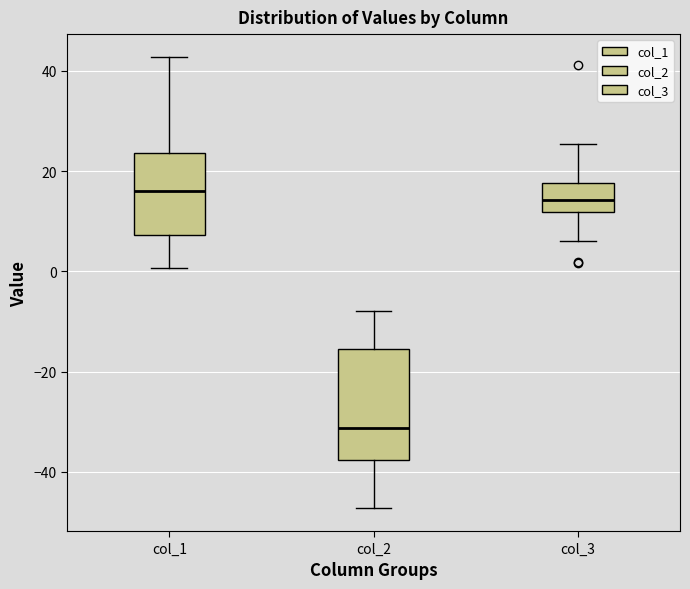

Which box's median line is the lowest?

col_2